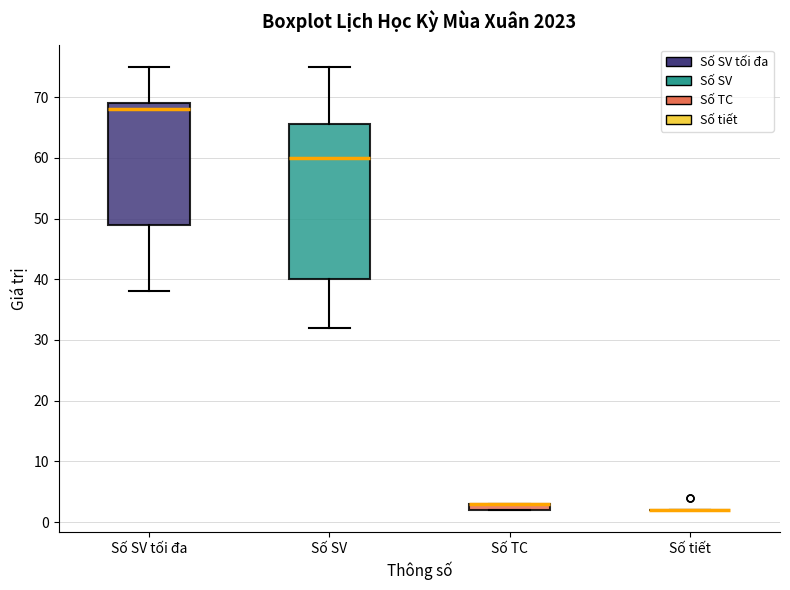

Which box is the tallest, from its lower edge to its upper edge?

Số SV